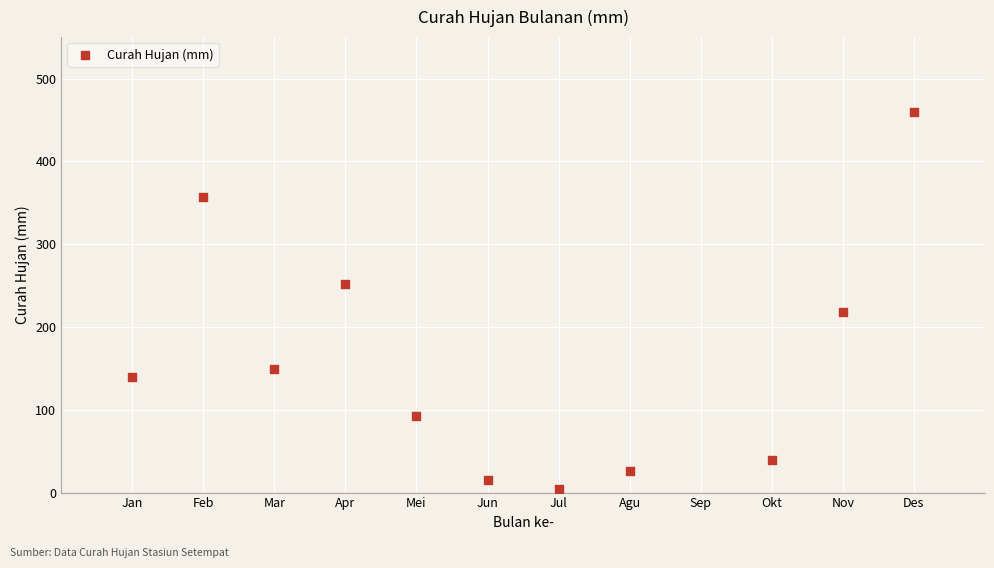

What is the range of X values (max minus min)?

11